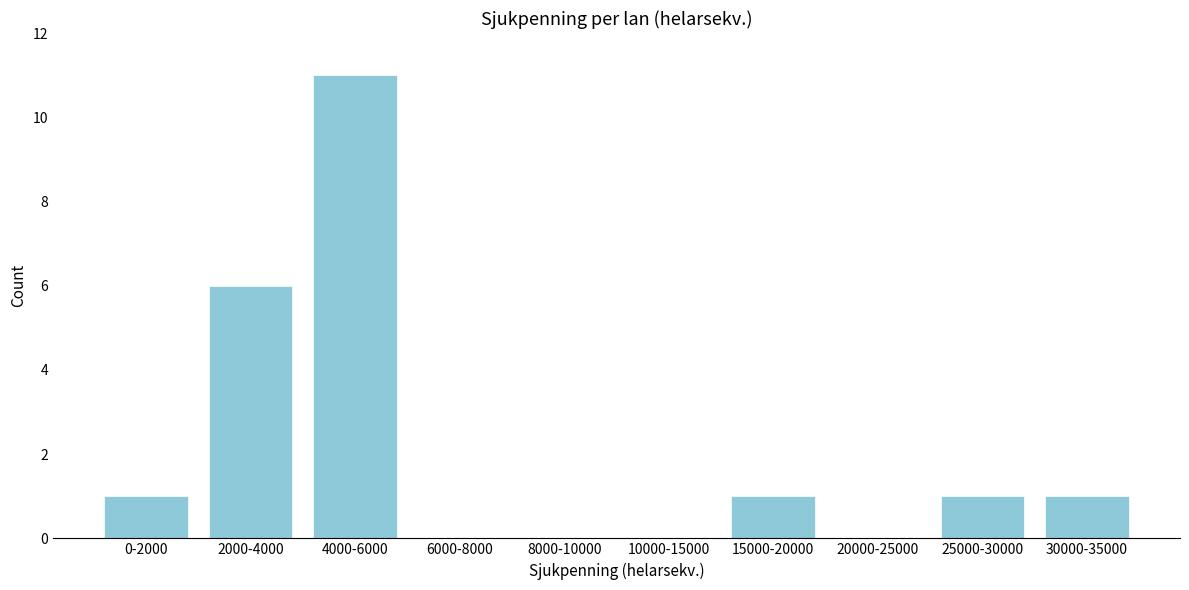

Reading left to right, list all the values displayed in this chart.

0-2000=1	2000-4000=6	4000-6000=11	6000-8000=0	8000-10000=0	10000-15000=0	15000-20000=1	20000-25000=0	25000-30000=1	30000-35000=1